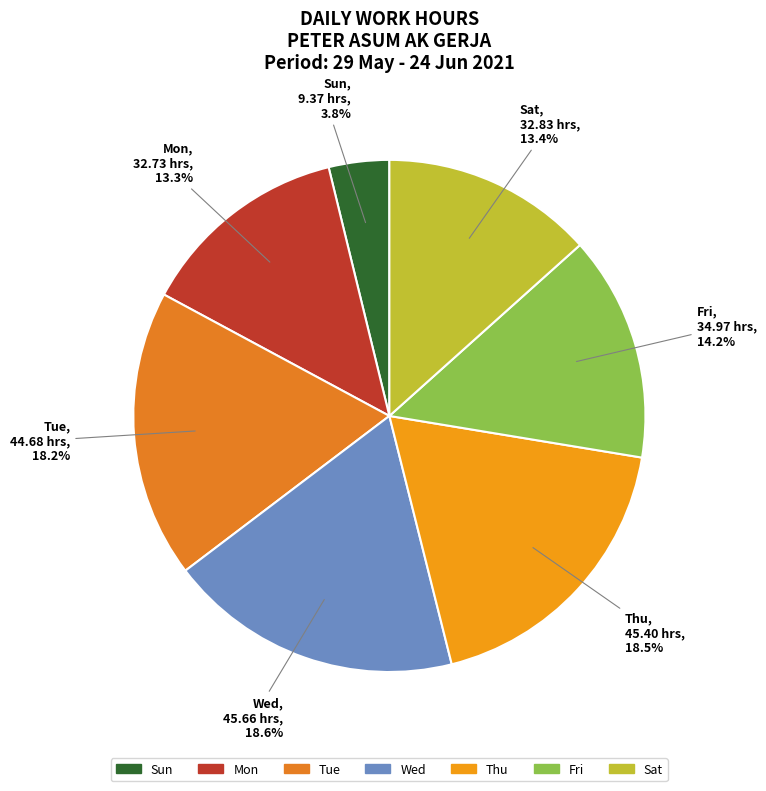

Count the number of slices in the pie.

7